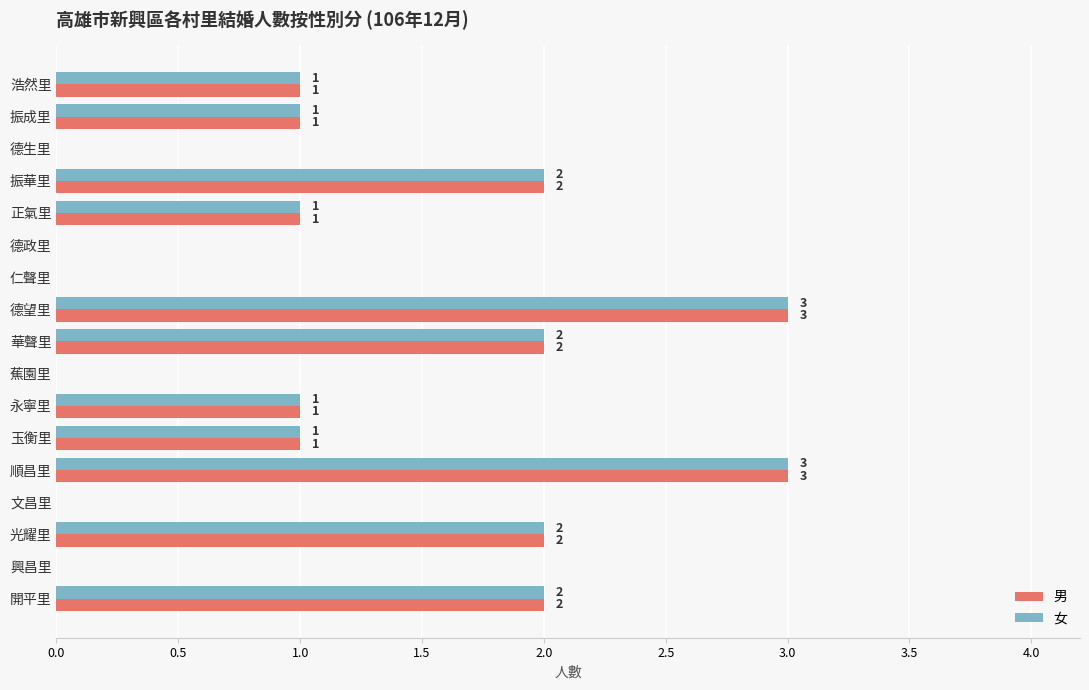

What is the sum of all 女 values?

19